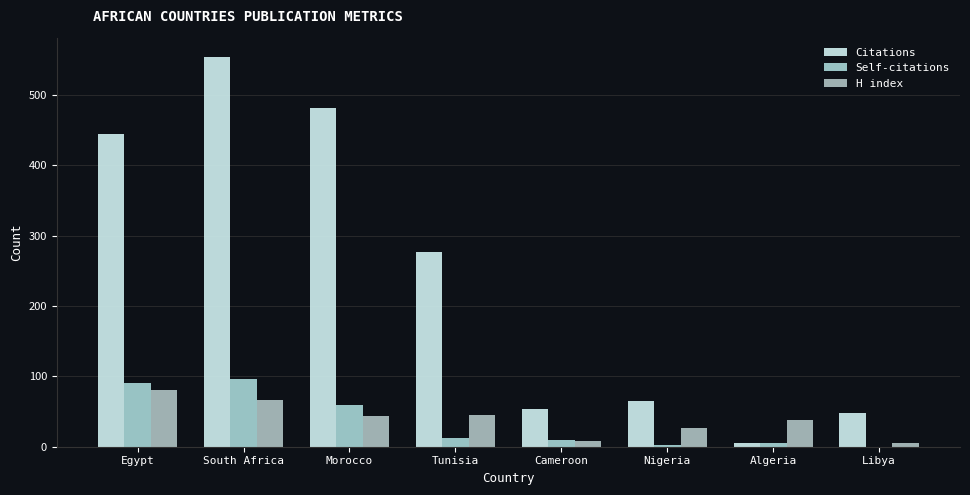

Is the value of Self-citations at Morocco greater than the value of Citations at South Africa?

No